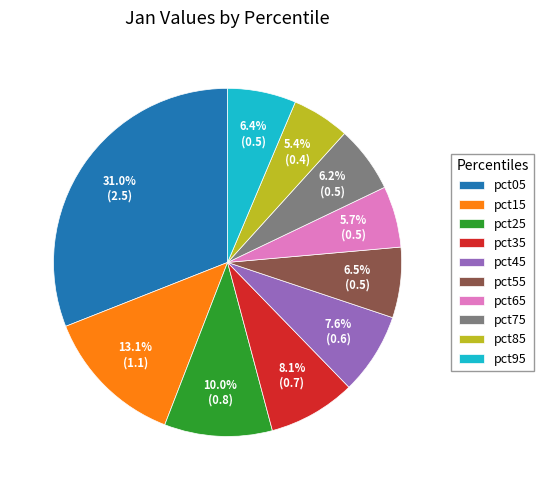

Count the number of slices in the pie.

10